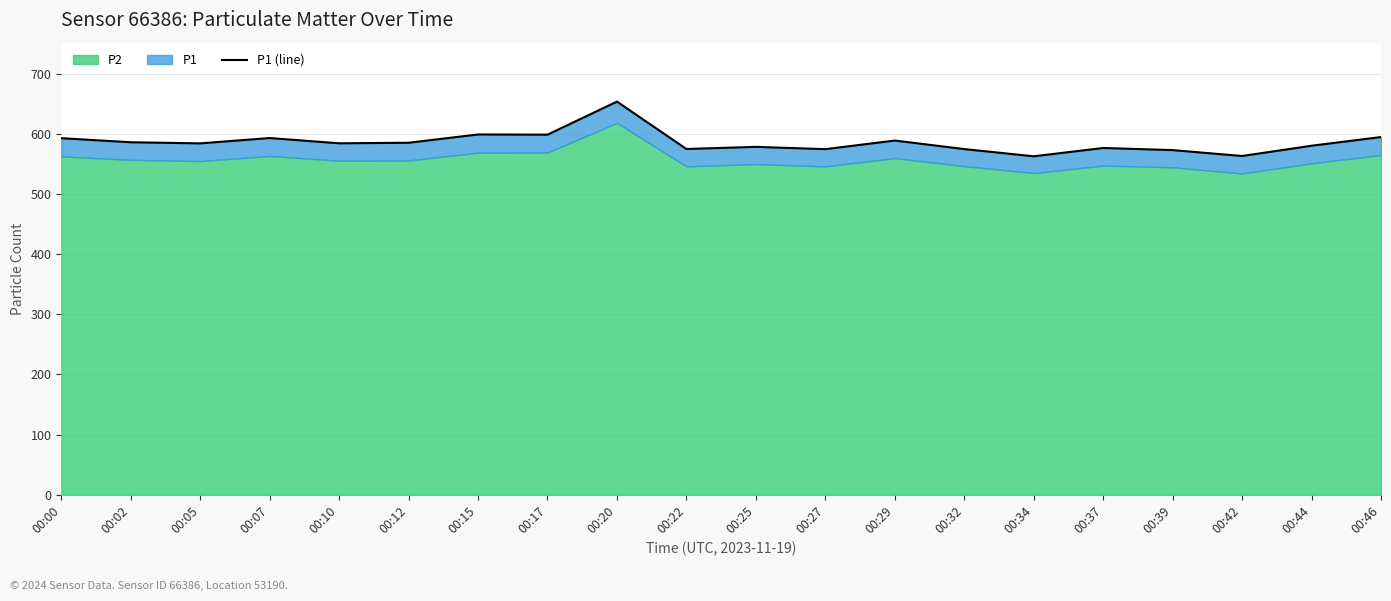

What is the value of the 13th point from the left?

588.6